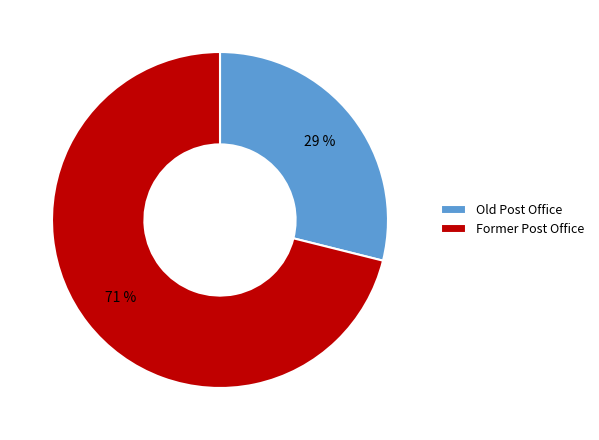

The Former Post Office slice represents 71% of the pie. True or false?

True